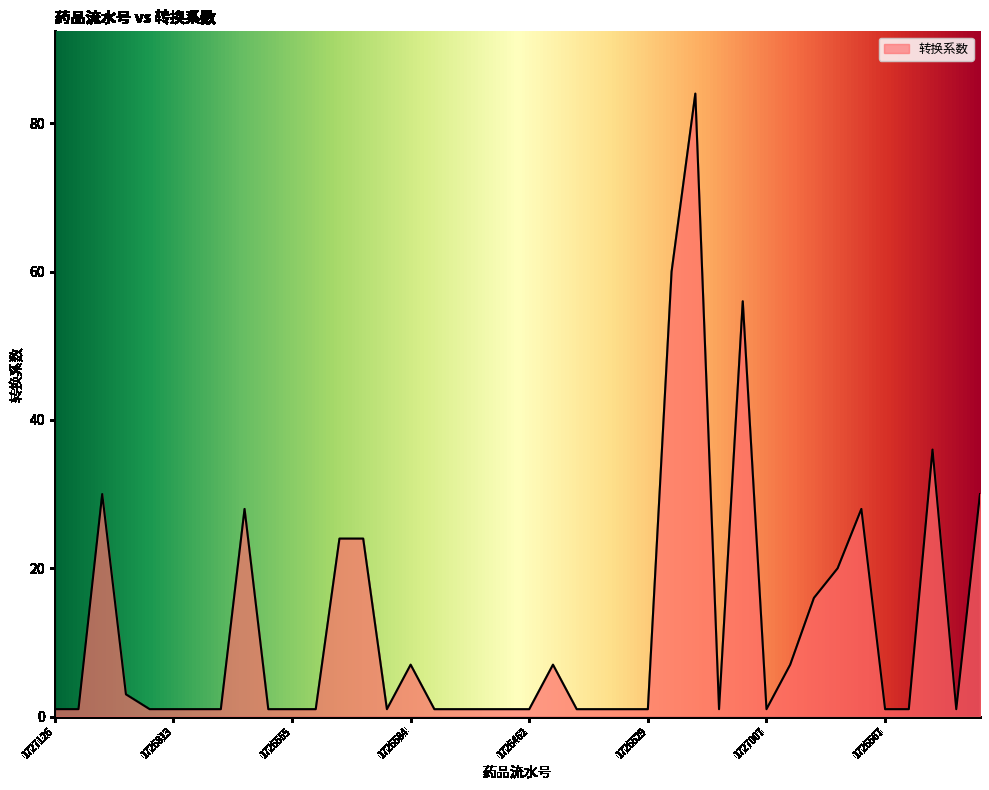

How many lines are shown in the chart?

1